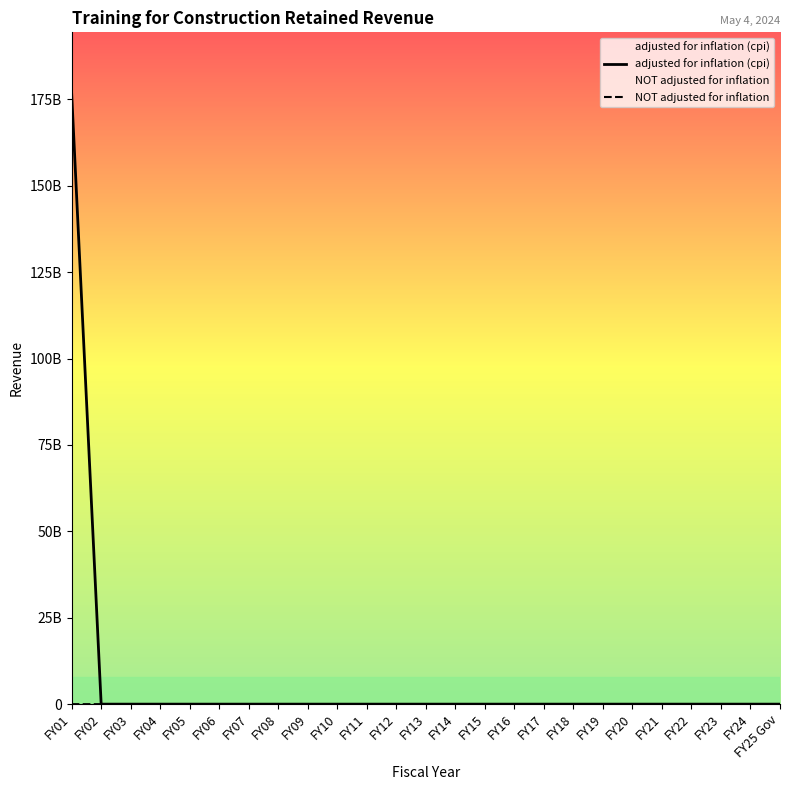

Reading left to right, list all the values displayed in this chart.

adjusted for inflation (cpi): FY01=176733100000	FY02=0	FY03=0	FY04=0	FY05=0	FY06=0	FY07=0	FY08=0	FY09=0	FY10=0	FY11=0	FY12=0	FY13=0	FY14=0	FY15=0	FY16=0	FY17=0	FY18=0	FY19=0	FY20=0	FY21=0	FY22=0	FY23=0	FY24=0	FY25 Gov=0
NOT adjusted for inflation: FY01=100000	FY02=0	FY03=0	FY04=0	FY05=0	FY06=0	FY07=0	FY08=0	FY09=0	FY10=0	FY11=0	FY12=0	FY13=0	FY14=0	FY15=0	FY16=0	FY17=0	FY18=0	FY19=0	FY20=0	FY21=0	FY22=0	FY23=0	FY24=0	FY25 Gov=0